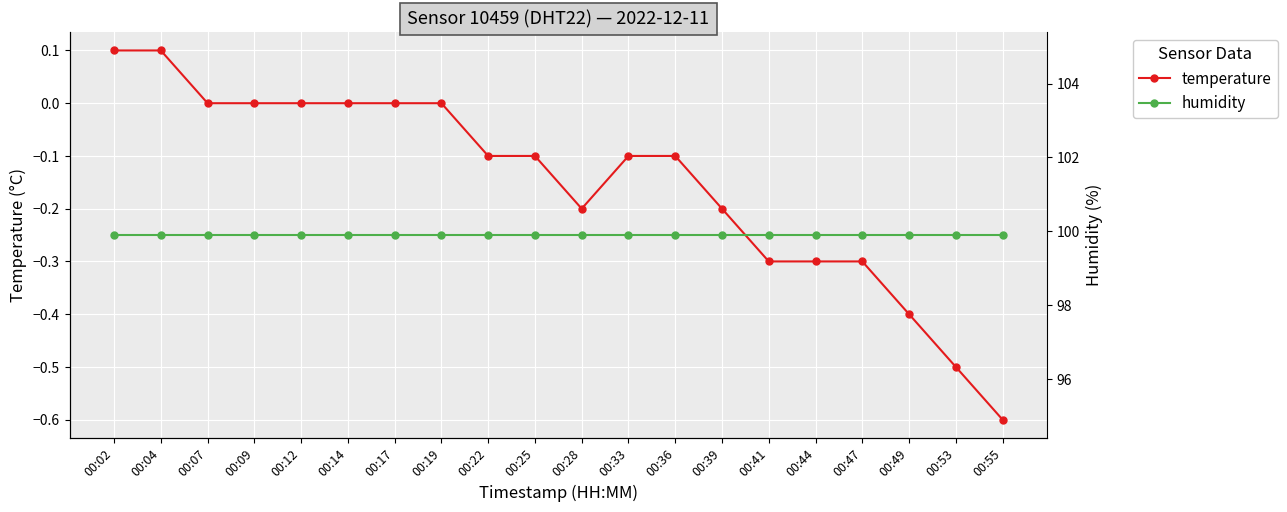

At which category is the sum across all series the highest?

00:02